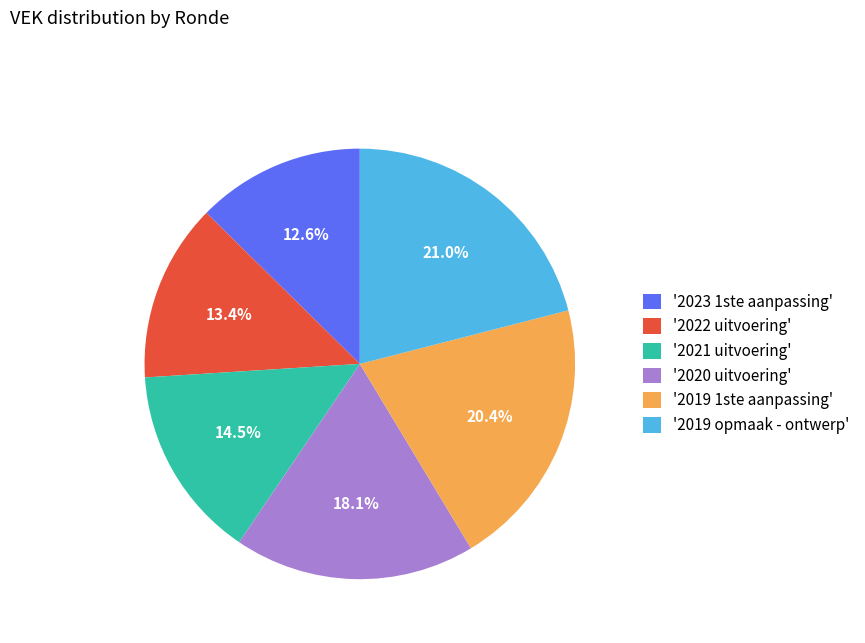

How many slices are in this pie chart?

6